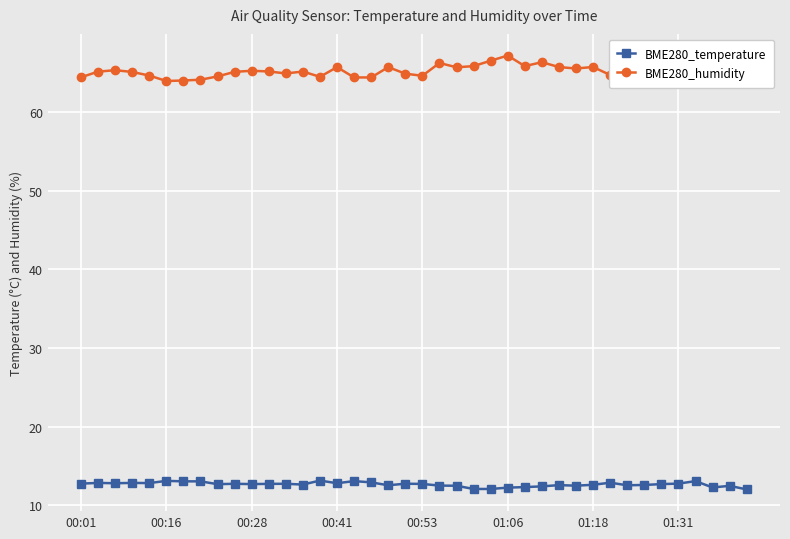

What is the sum of all BME280_temperature values?

506.3